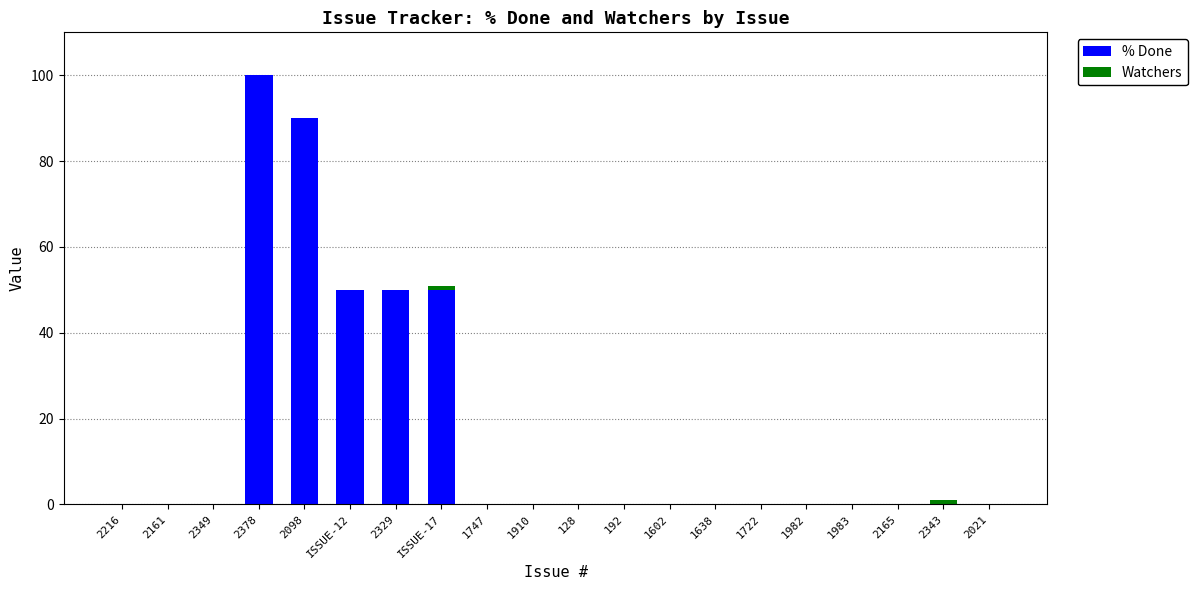

At which category is the sum across all series the highest?

2378